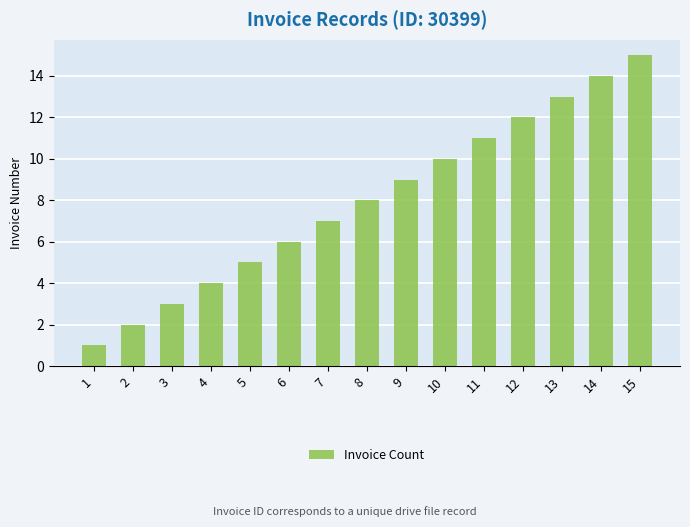

What is the value of the 8th bar from the left?

8